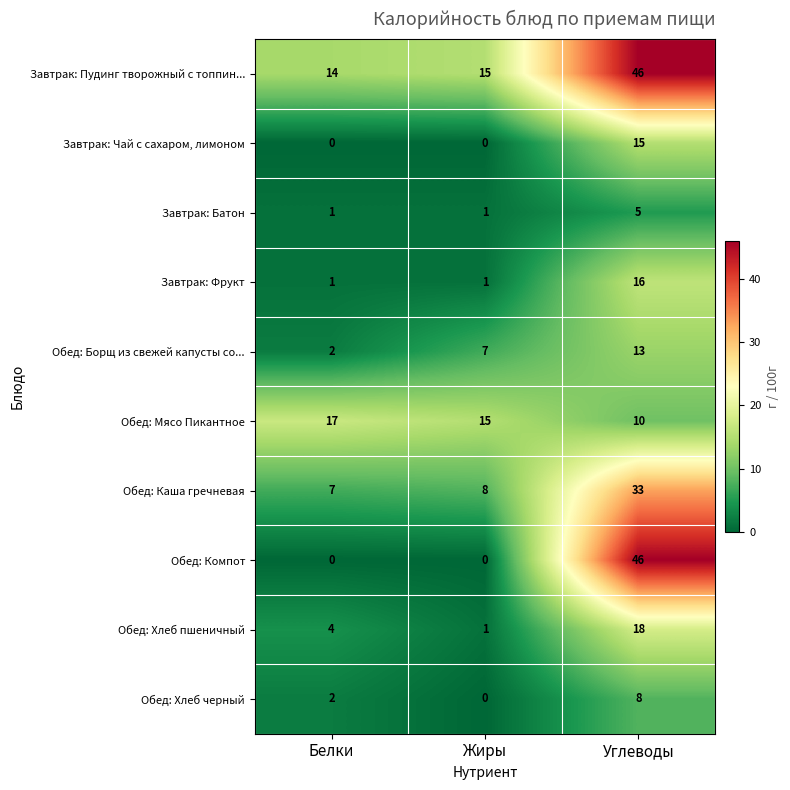

What value does the Завтрак: Батон series have at Углеводы?

5